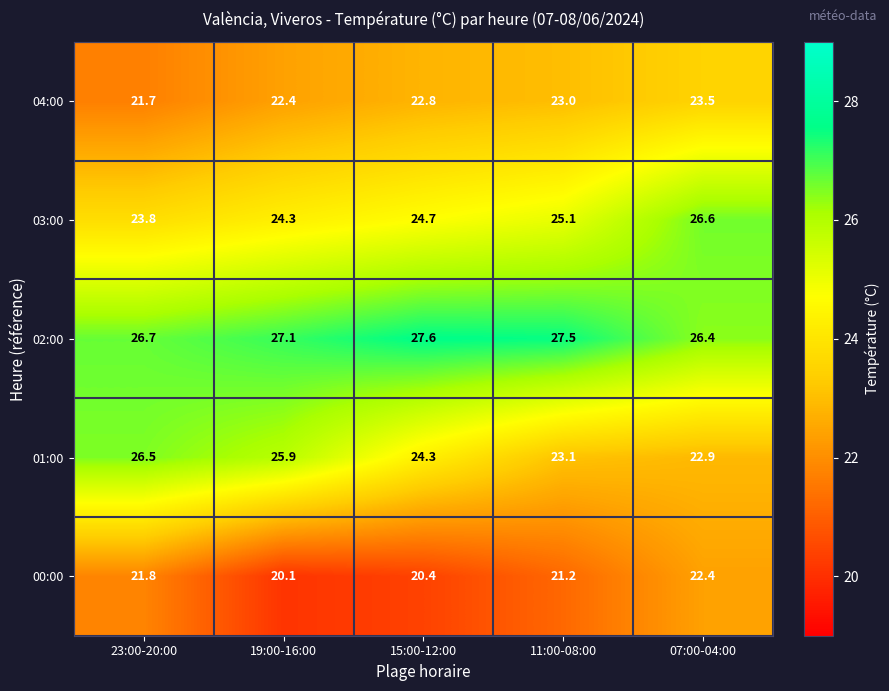

Which series has the largest range (max minus min)?

01:00